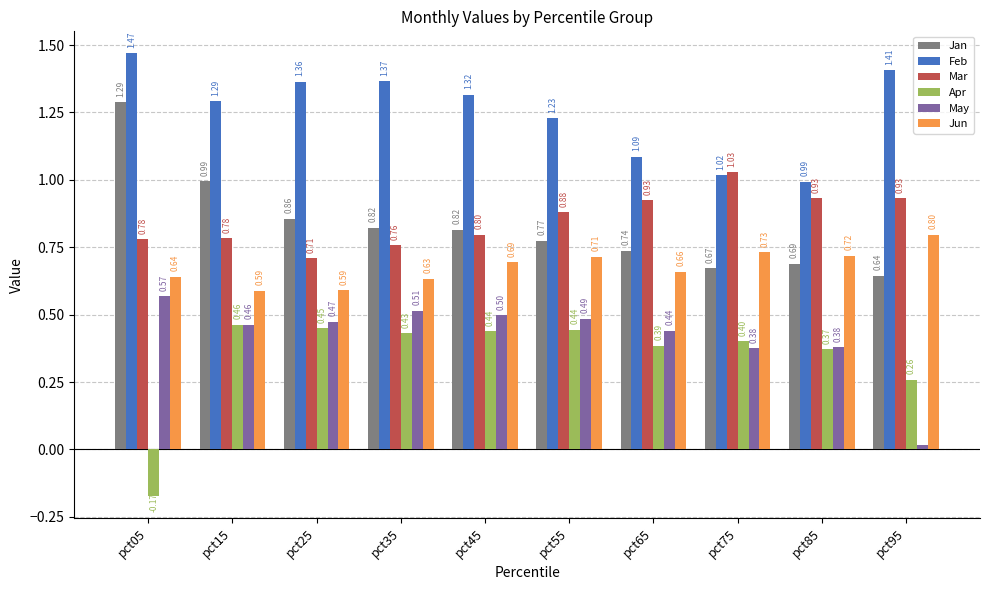

How many bars are there in each group?

6